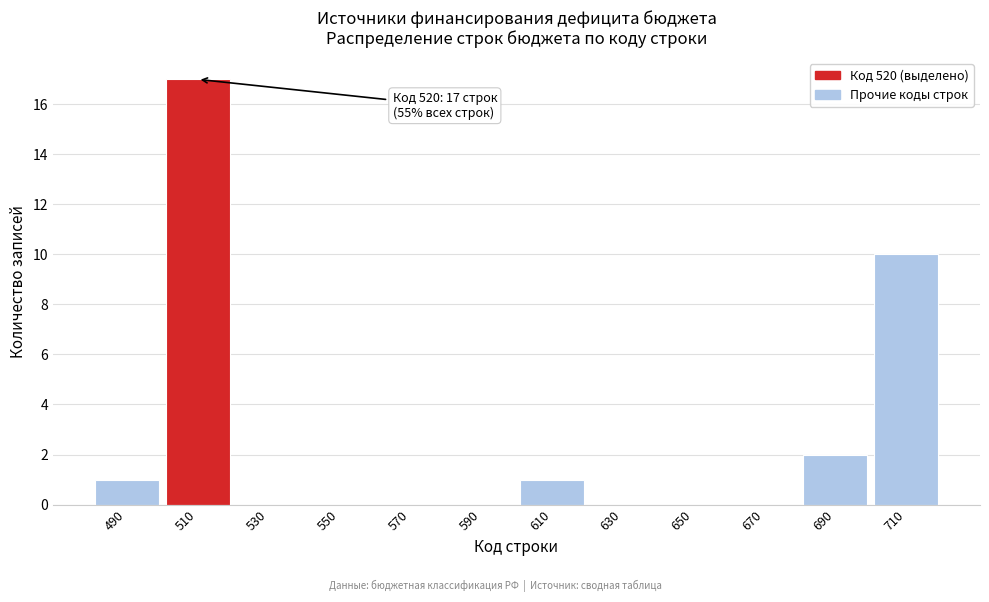

Reading left to right, list all the values displayed in this chart.

490=1	510=17	530=0	550=0	570=0	590=0	610=1	630=0	650=0	670=0	690=2	710=10